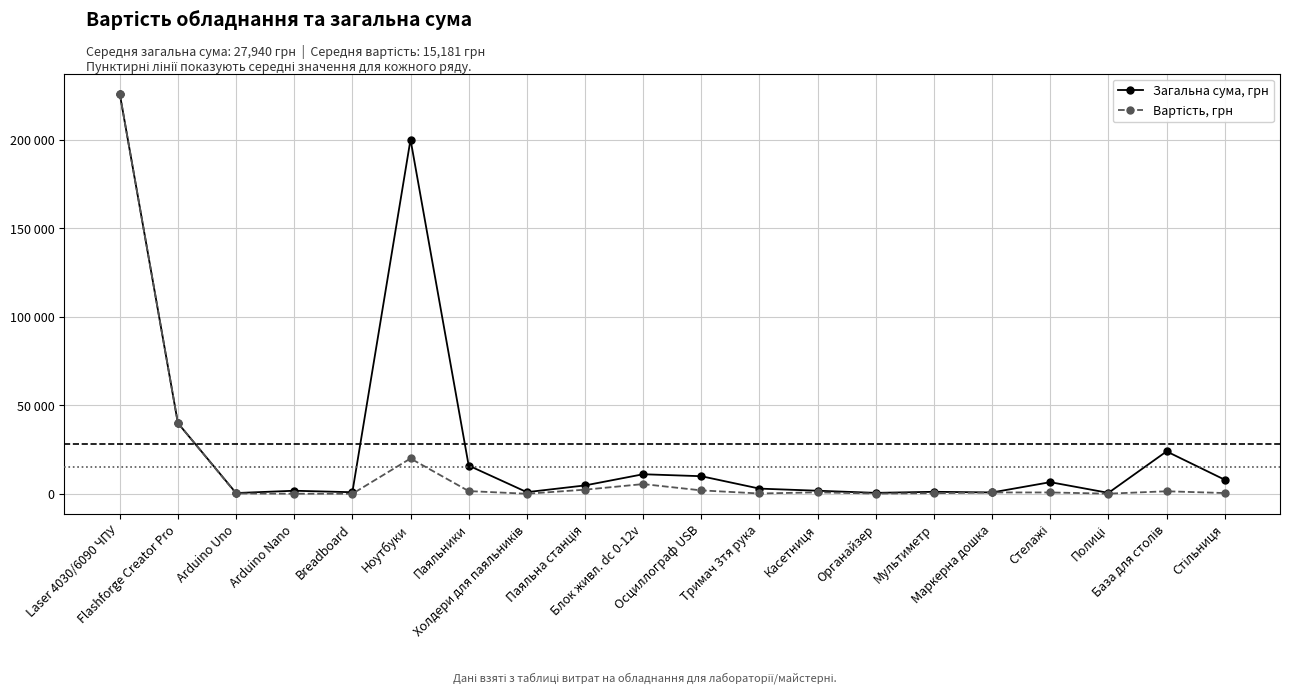

What is the value of the Вартість, грн point at the 6th from the left?

20000